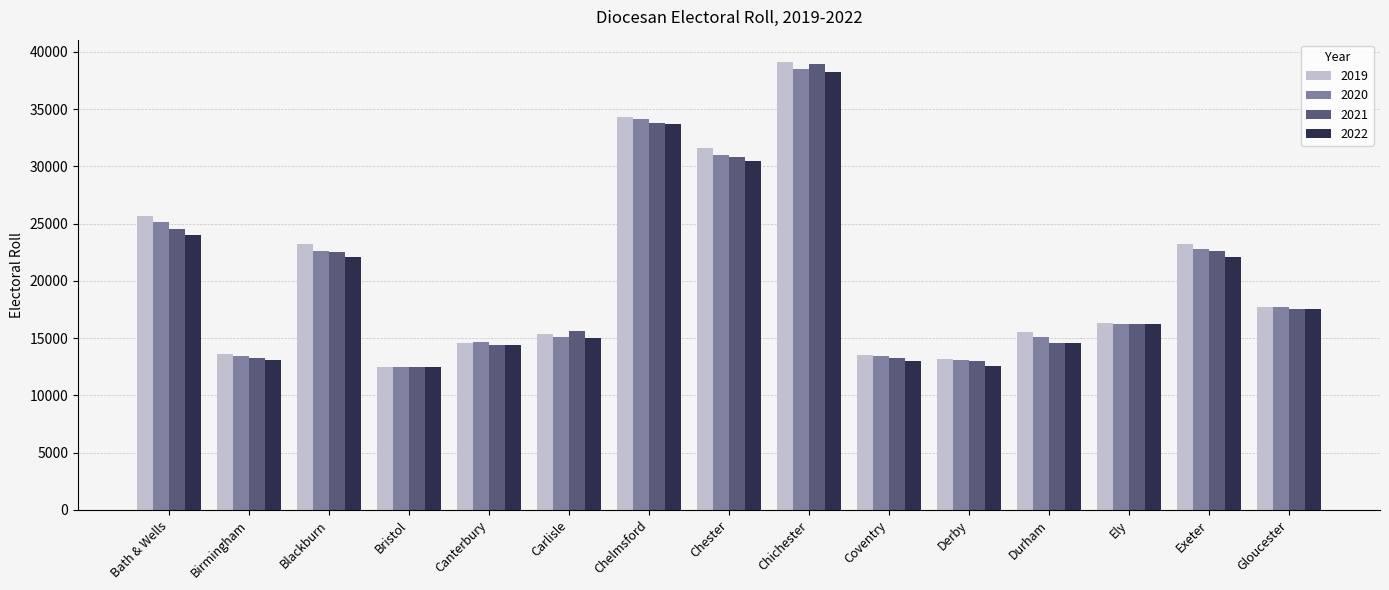

What is the total value across all series at Gloucester?

70400